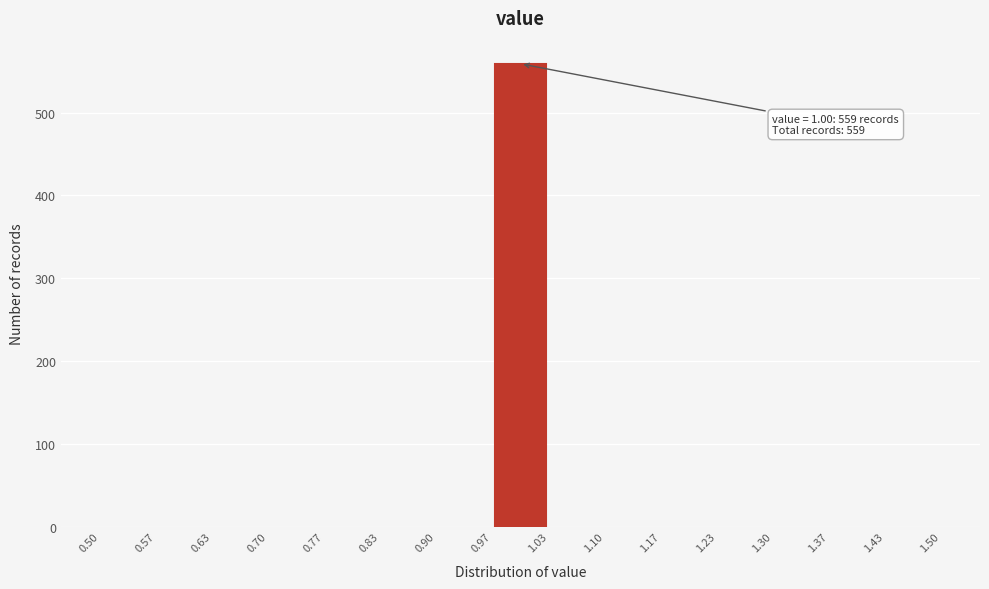

Over which range of the x-axis is the bar tallest?

0.97 to 1.03